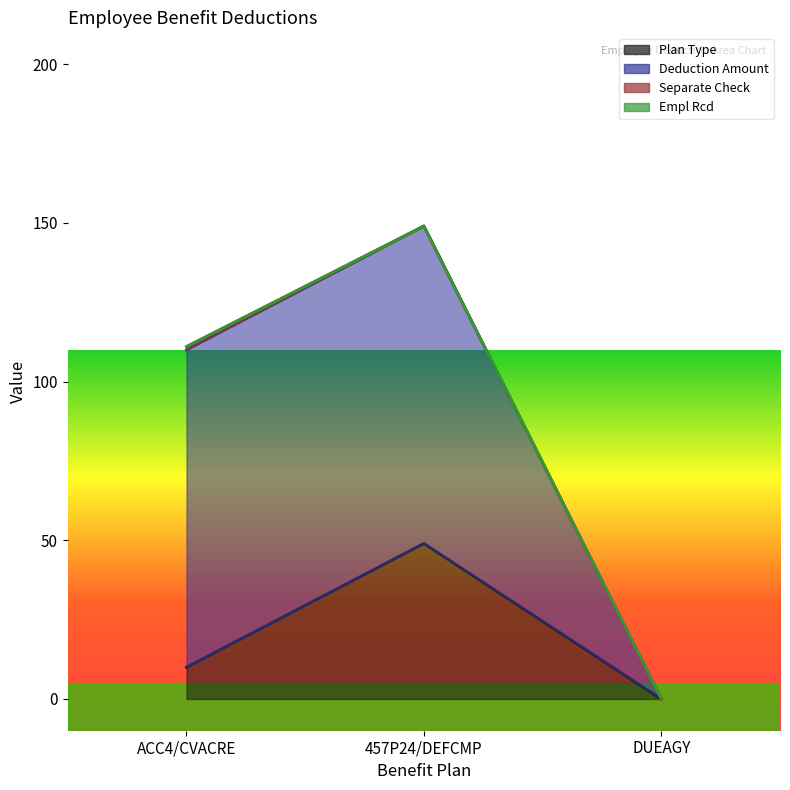

Where does the Deduction Amount series first go above 99?

ACC4/CVACRE